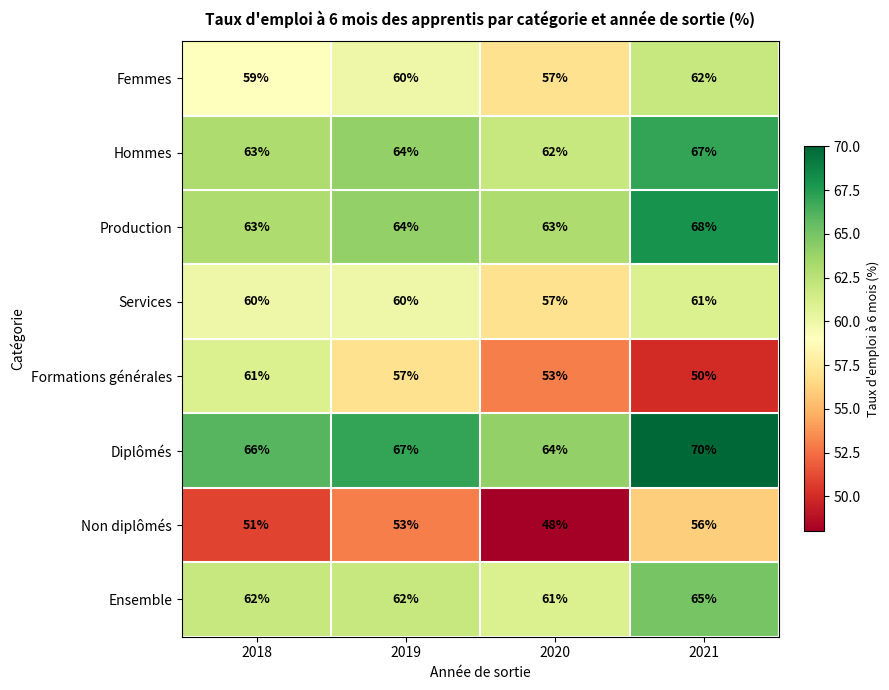

At how many categories does at least one series exceed 57?

4